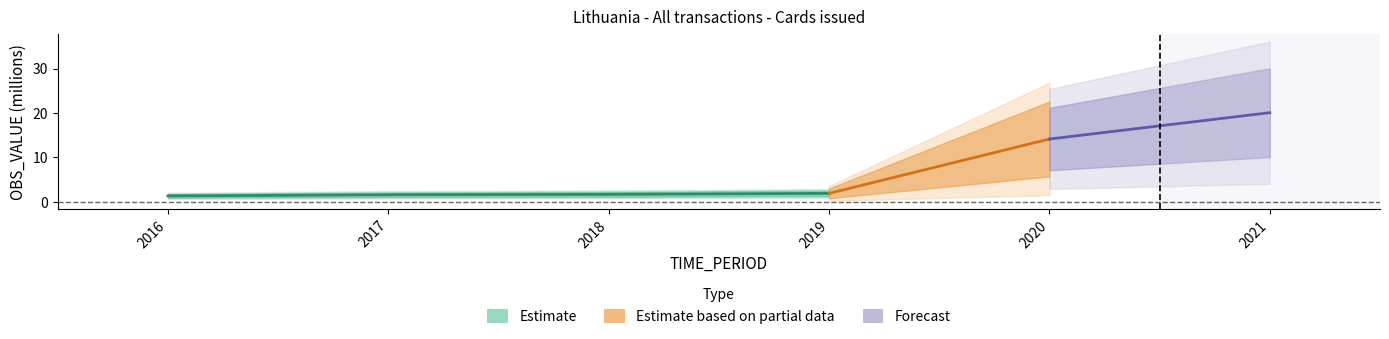

At which label is the value closest to 1?

2016